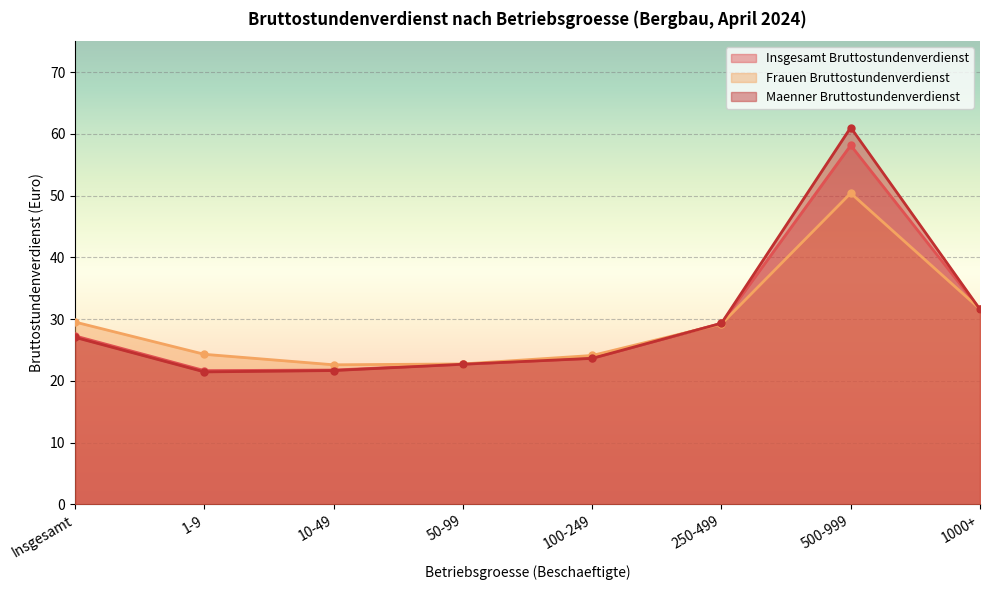

What is the spread (max minus min) of values at Insgesamt?

2.5